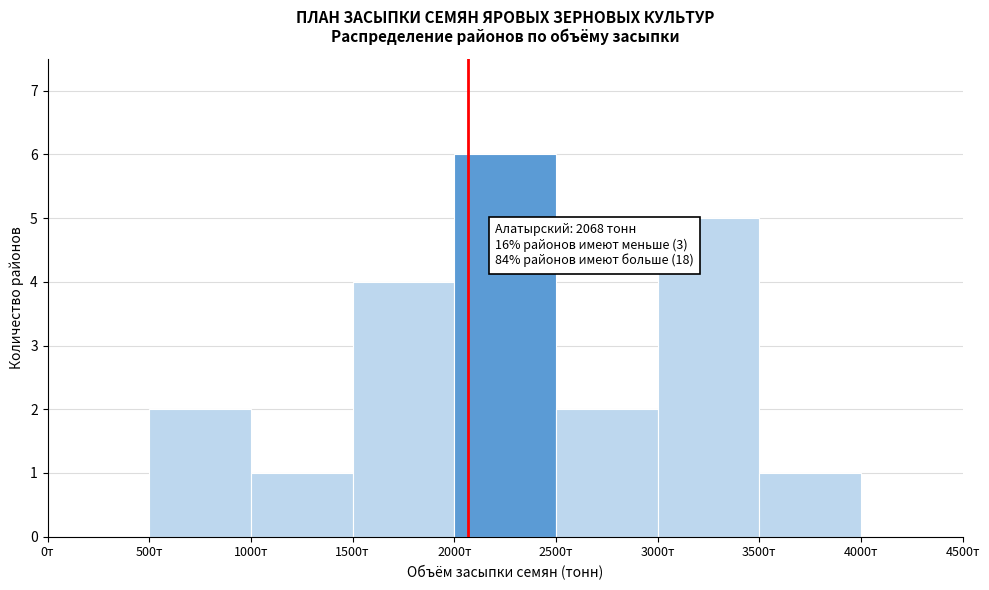

Over which range of the x-axis is the bar tallest?

2000 to 2500